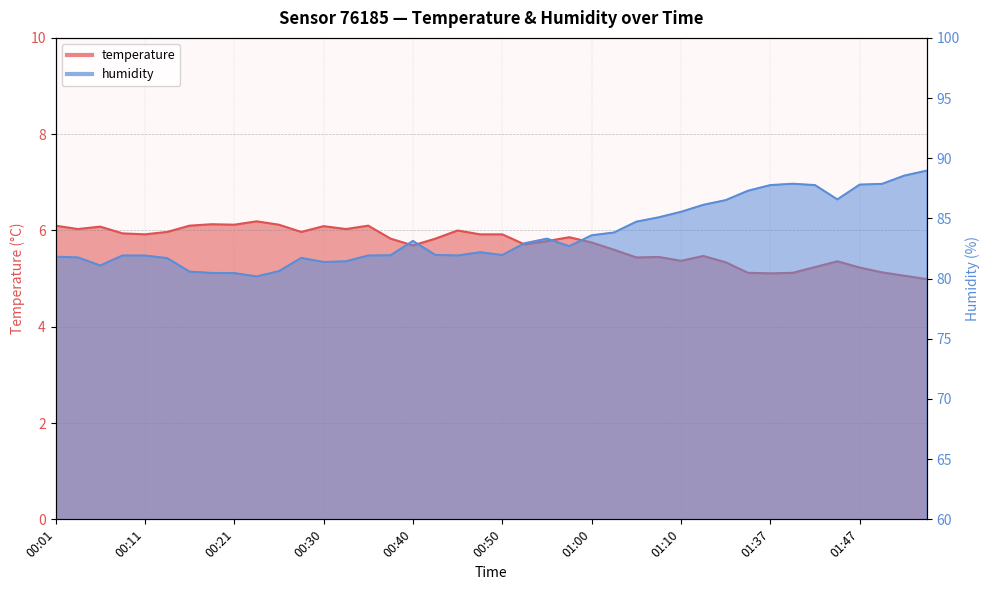

What is the total value across all series at 00:35?

88.0